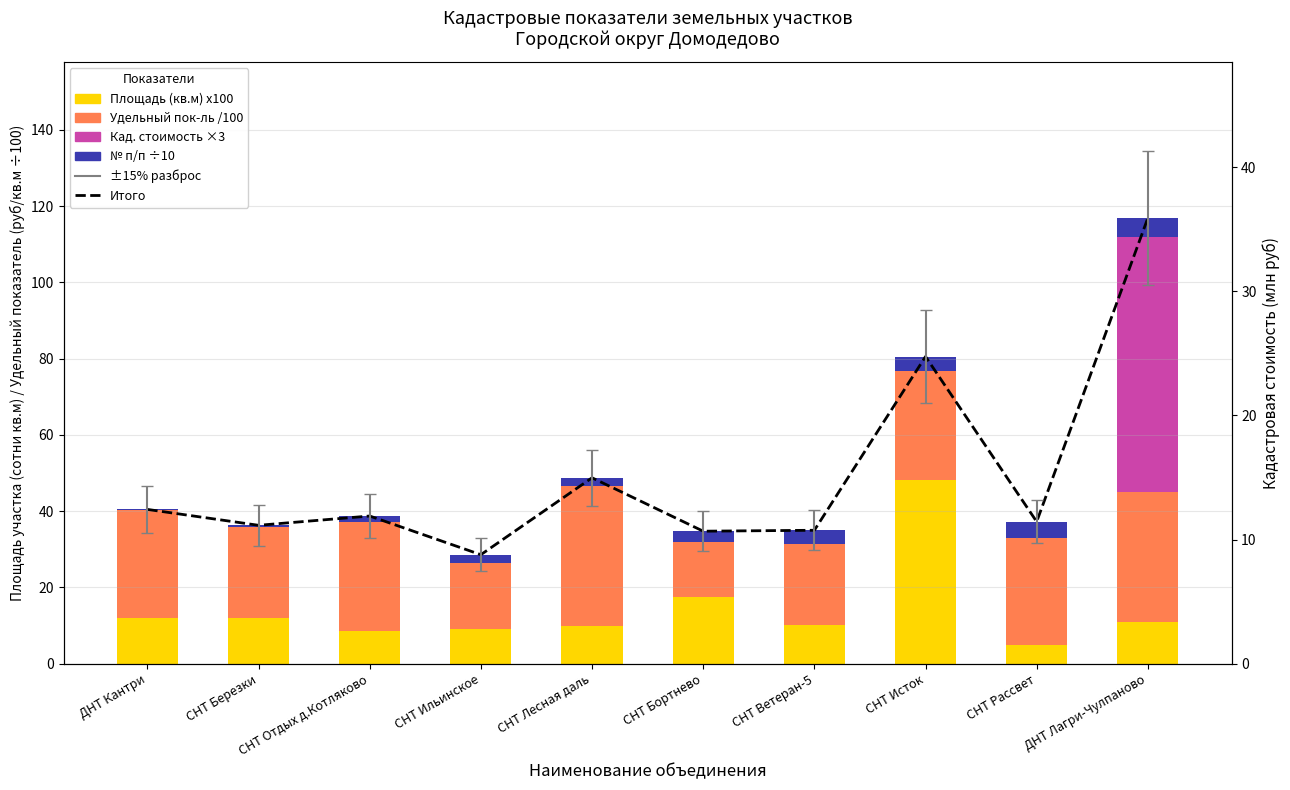

What is the label of the 9th bar from the left?

СНТ Рассвет